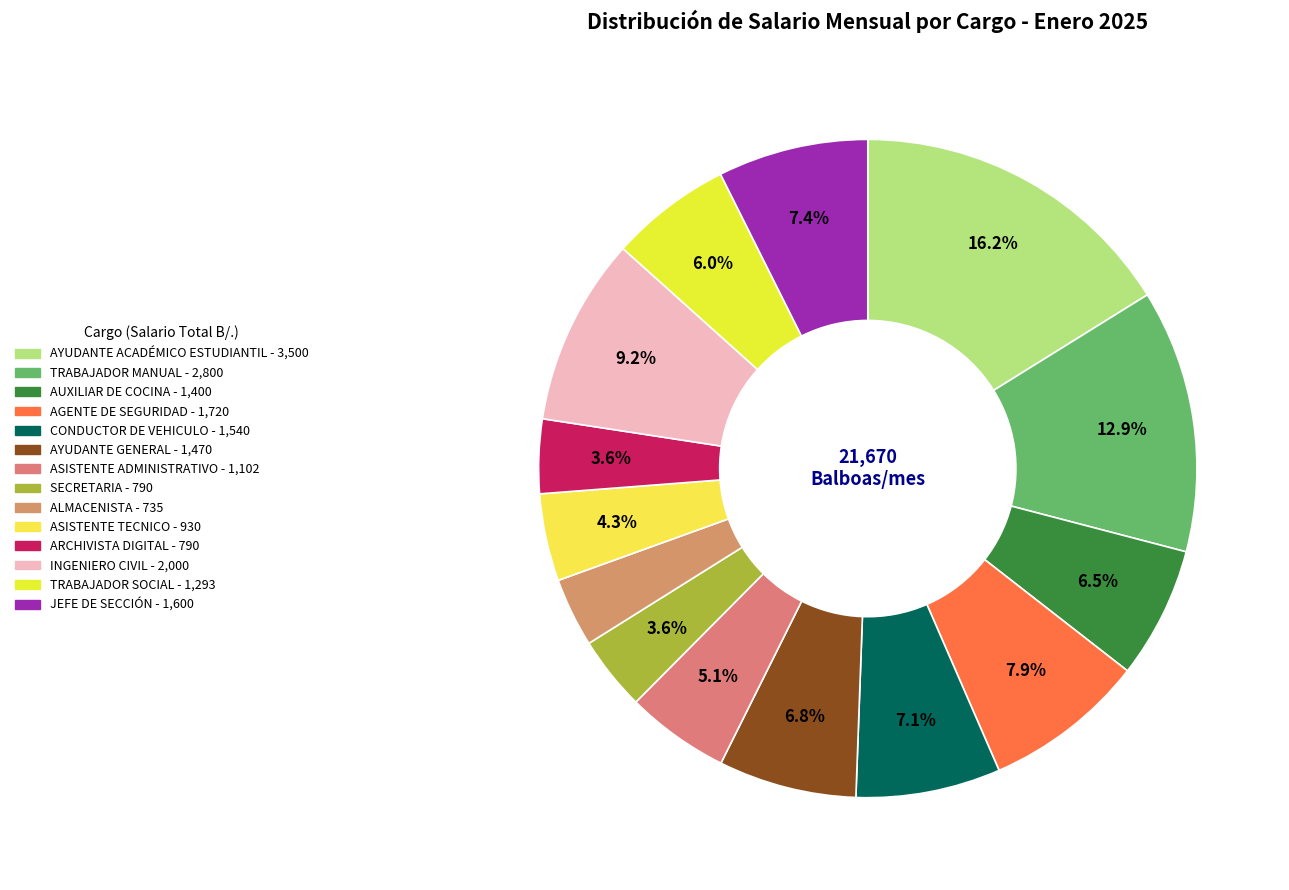

Is there any slice that represents more than half of the pie?

No